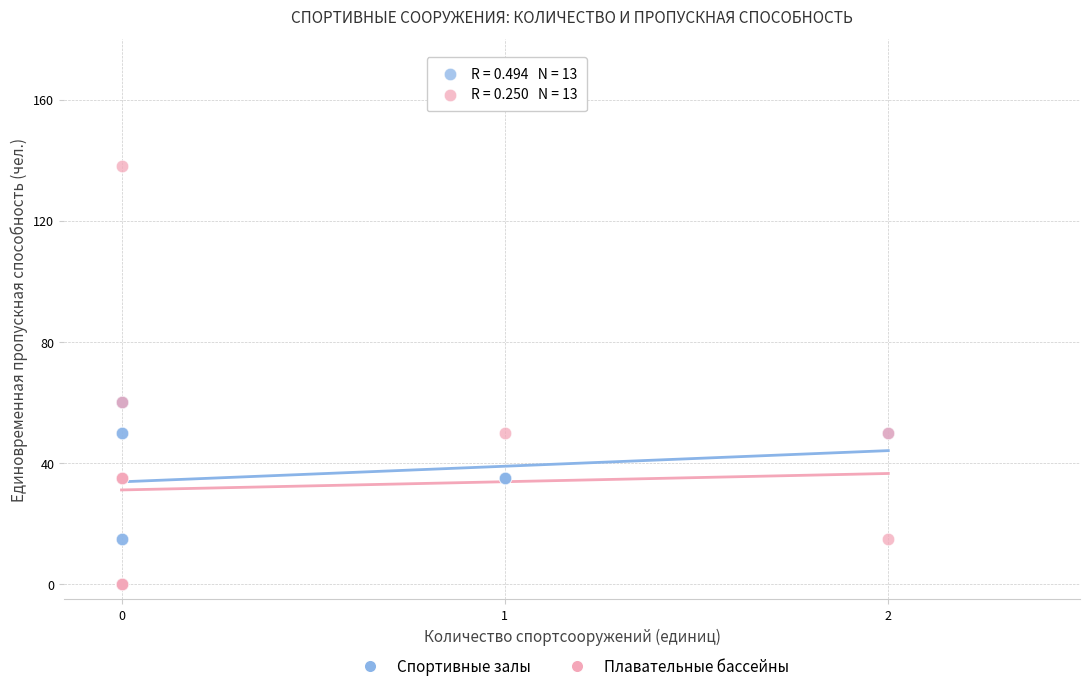

Which series reaches the maximum Y coordinate?

Плавательные бассейны